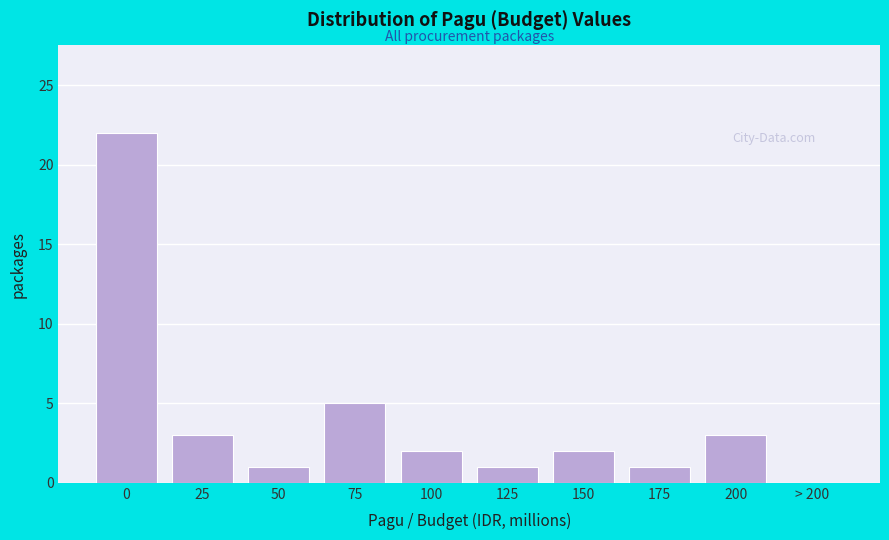

Reading left to right, list all the values displayed in this chart.

0=22	25=3	50=1	75=5	100=2	125=1	150=2	175=1	200=3	> 200=0